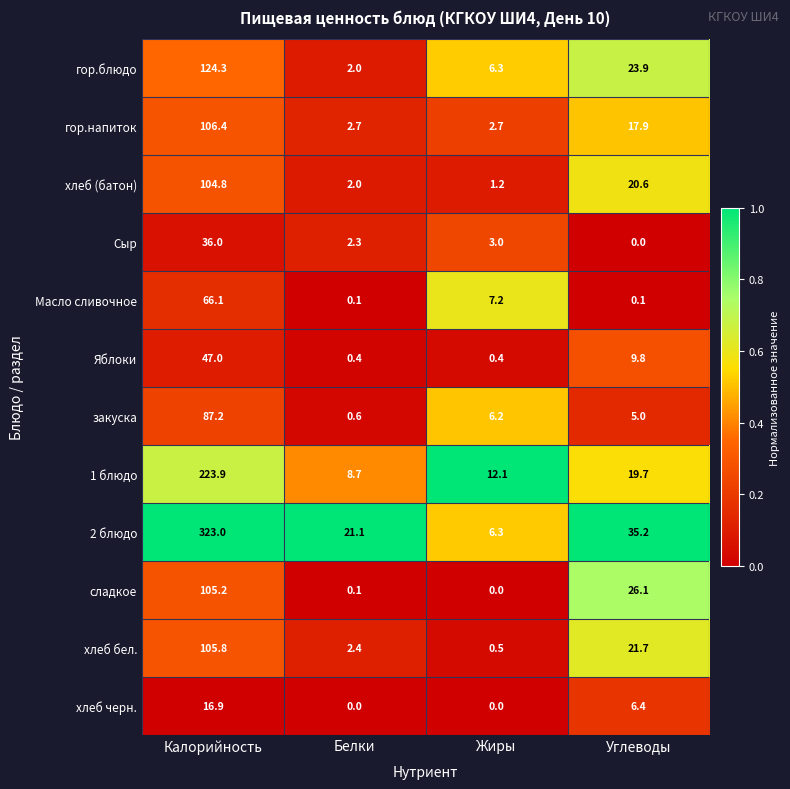

Which series has the largest total across all categories?

2 блюдо